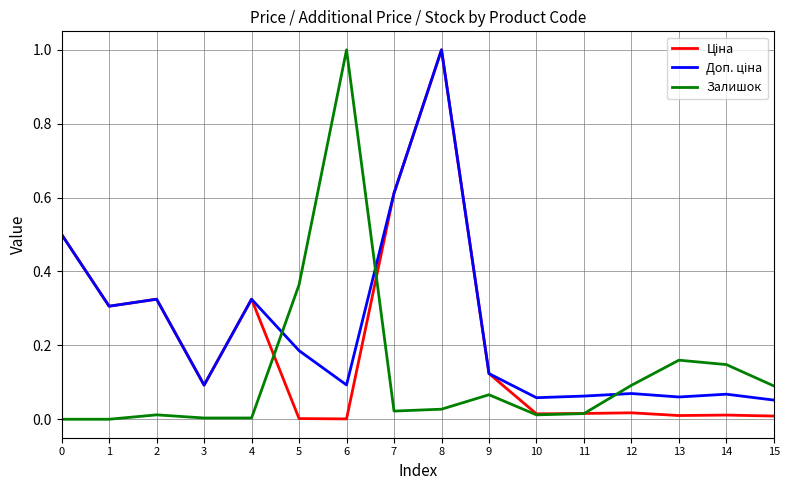

The Залишок series shows 0.0 at 0. True or false?

True